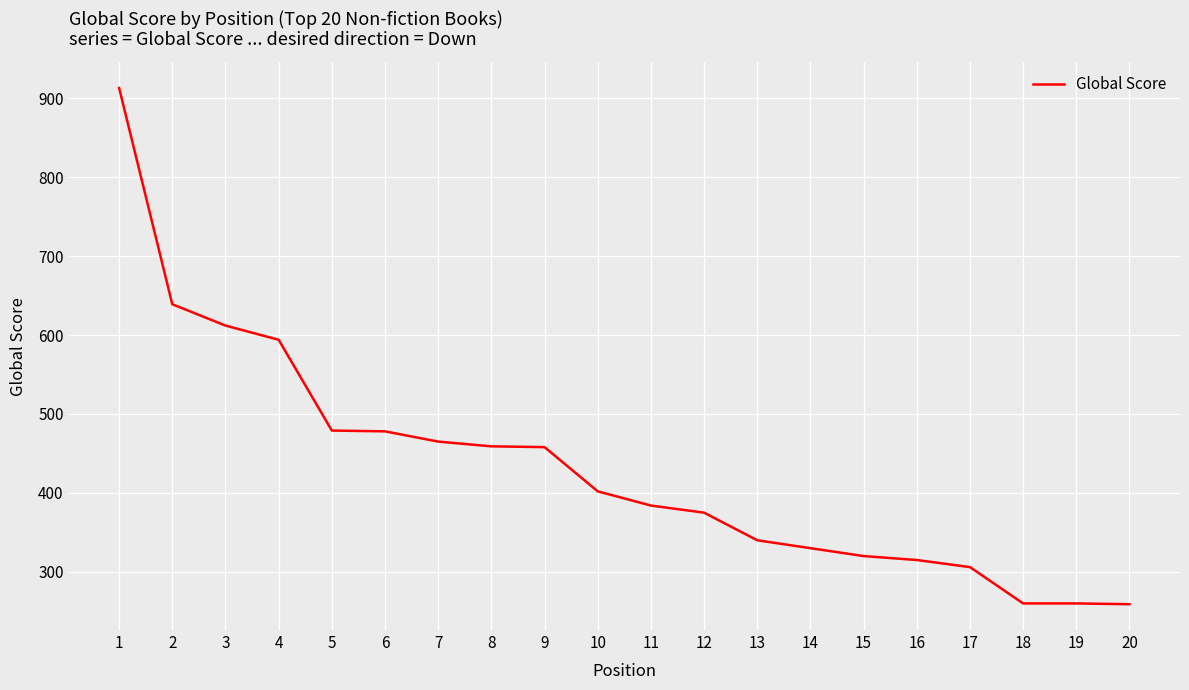

What is the difference between the values at 16 and 8?

144